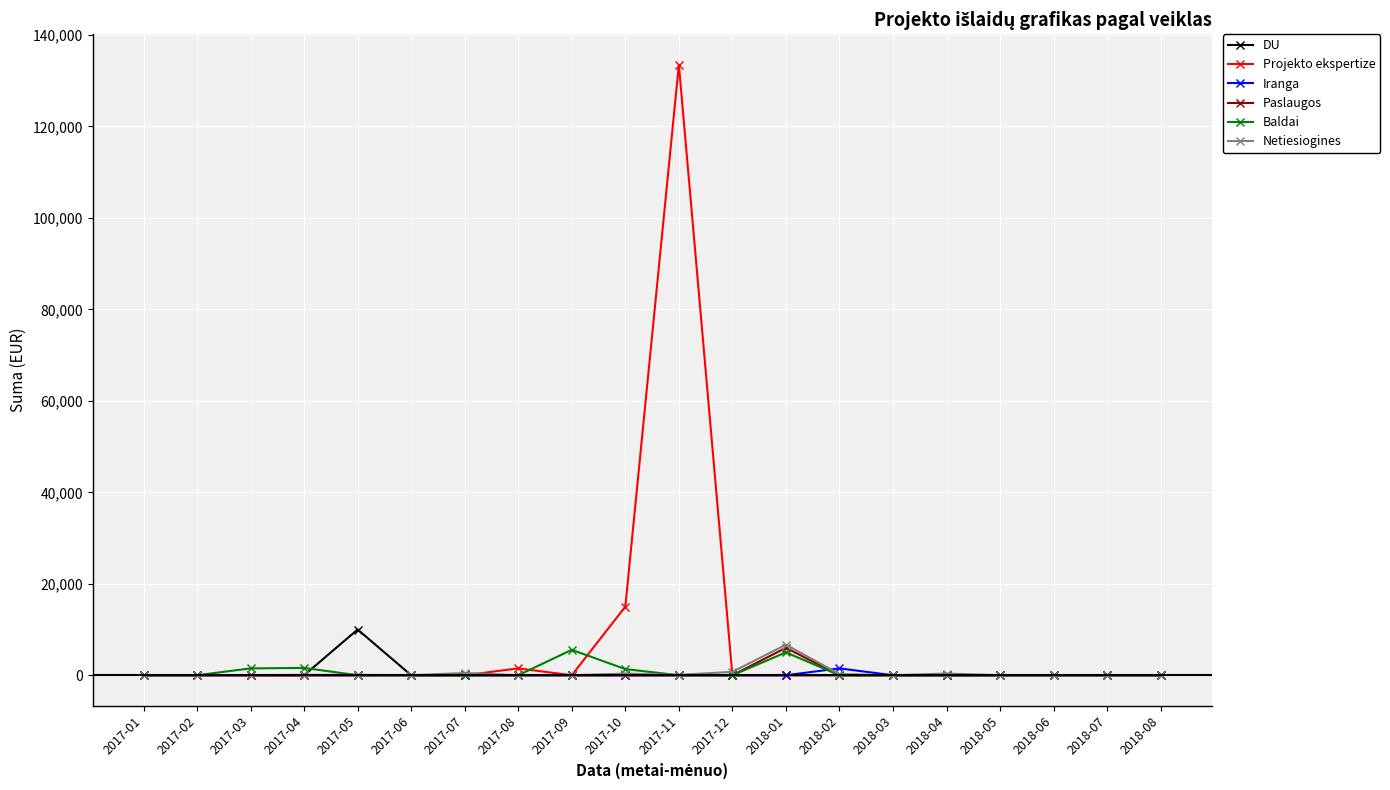

Which series has the widest spread of values?

Projekto ekspertize